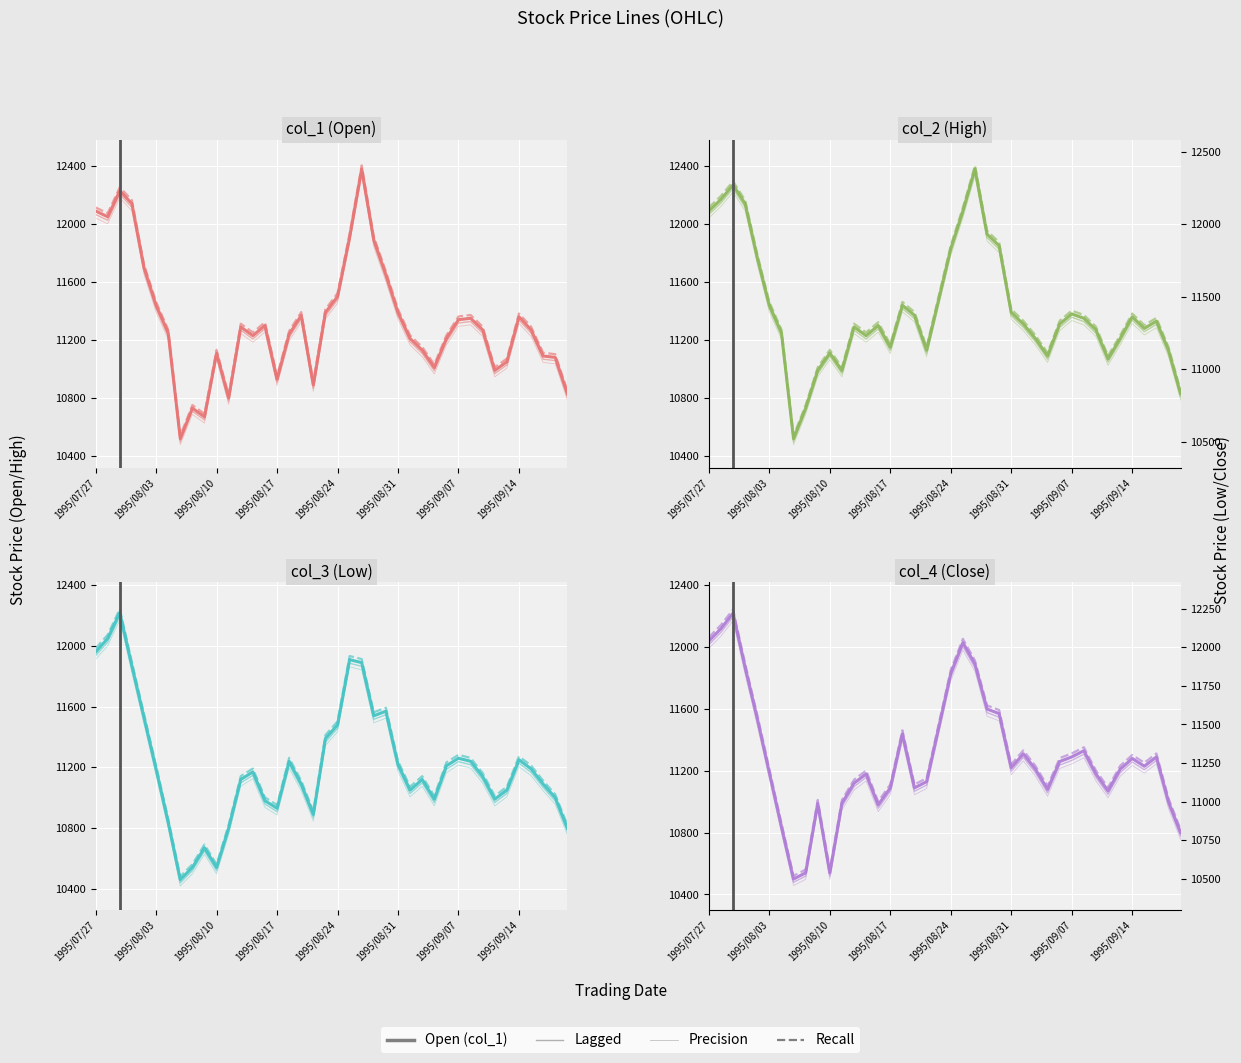

Which category has the highest value in the col_2 series?

1995/08/28